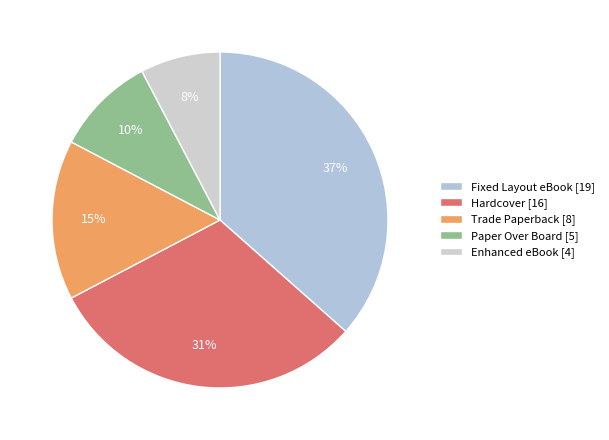

Approximately how many times larger is the value at Fixed Layout eBook compared to Hardcover?

1.2